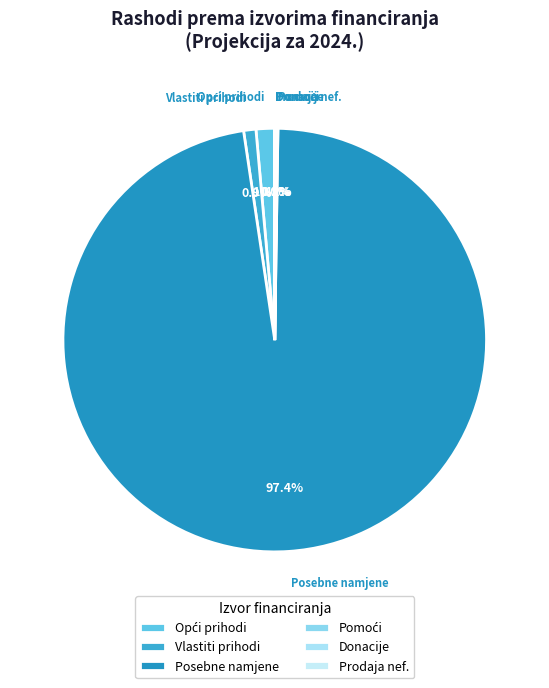

To the nearest percent, what is the difference between the largest and smallest slice percentages?

97%